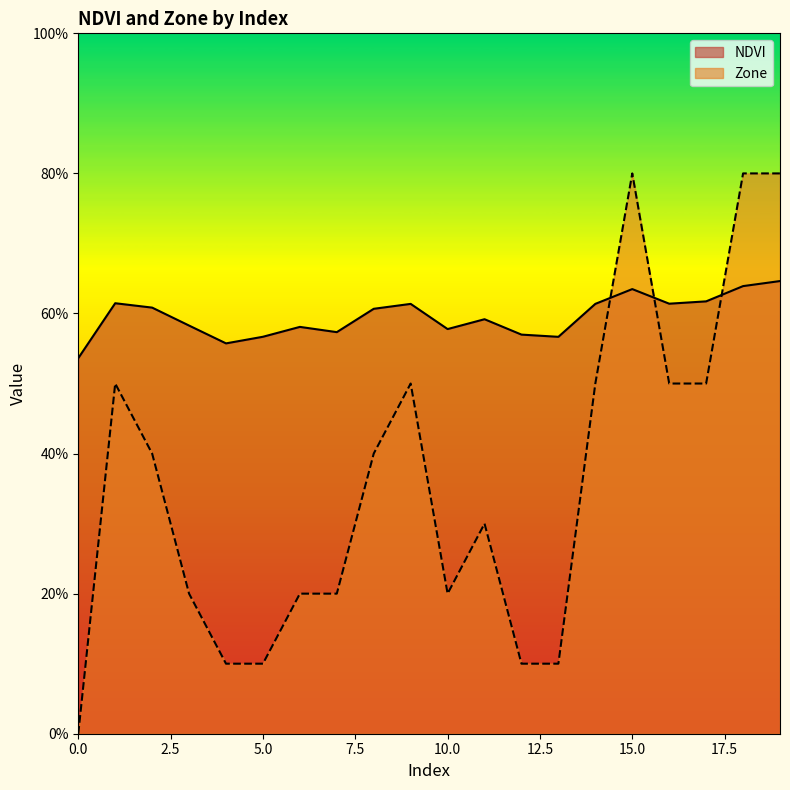

Is it true that NDVI equals 2.4 at 5?

False